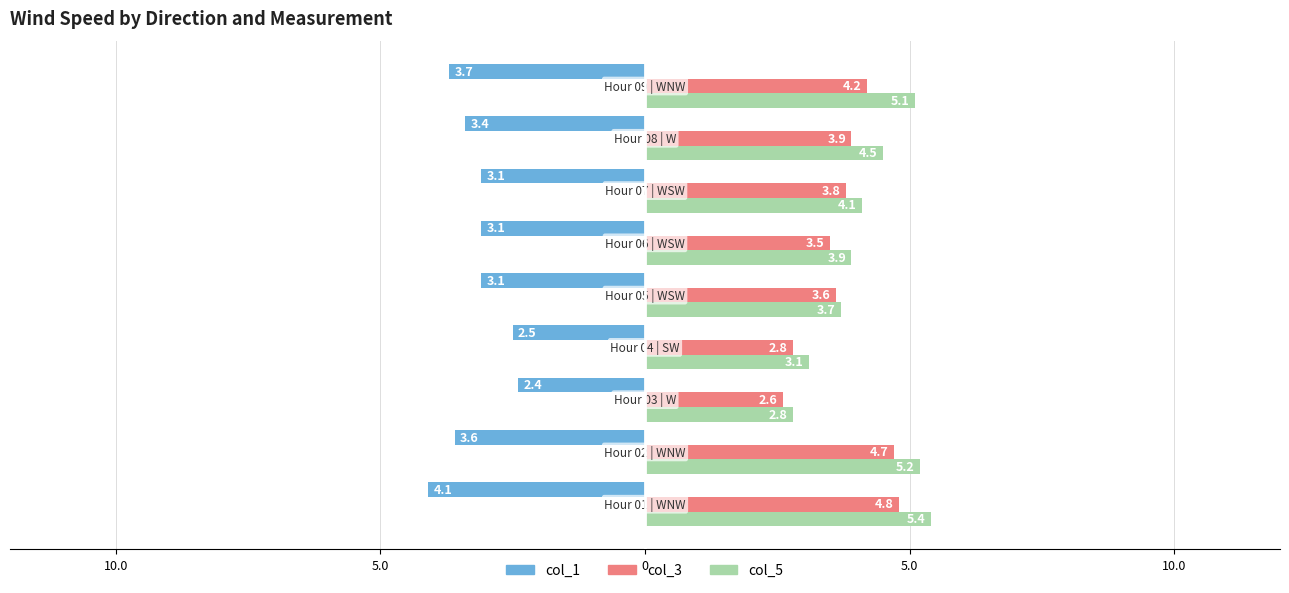

List the series in order of their peak value, lowest first.

col_1, col_3, col_5